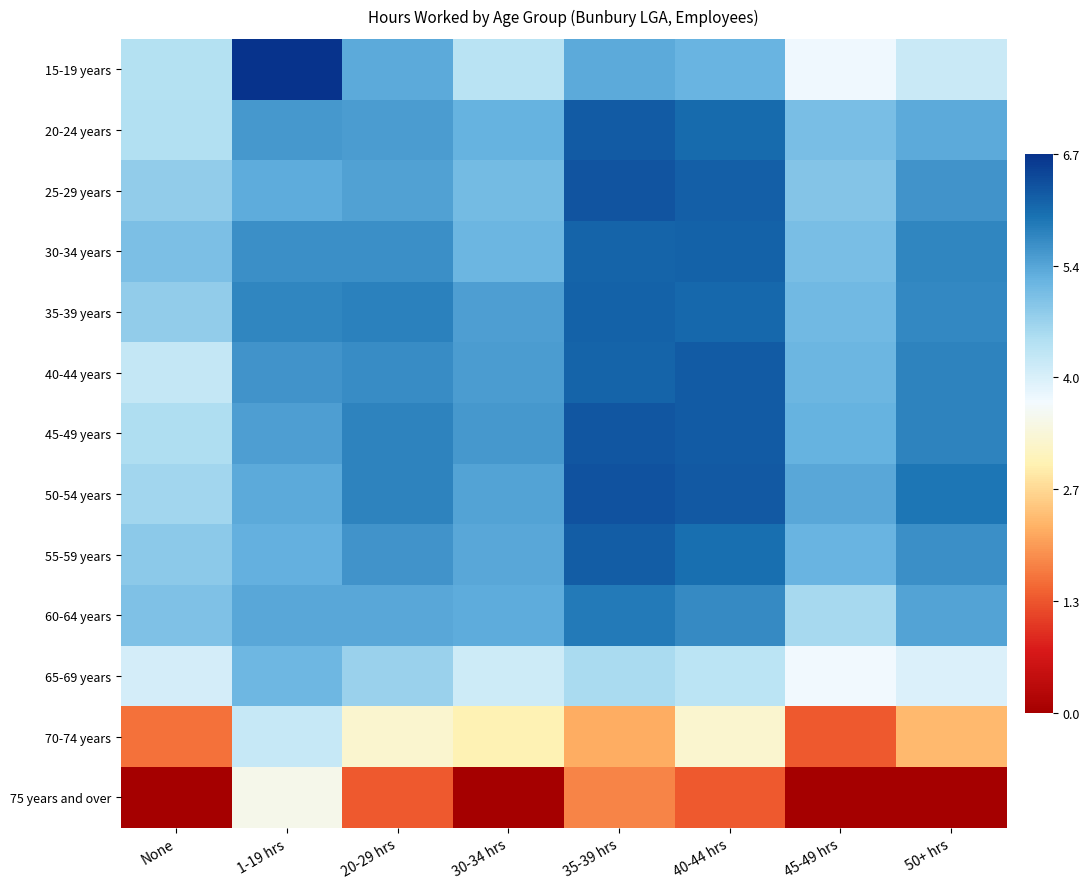

Reading right to left, extract all data points from this chart.

15-19 years: 50+ hrs=4.2	45-49 hrs=3.8	40-44 hrs=5.2	35-39 hrs=5.3	30-34 hrs=4.4	20-29 hrs=5.3	1-19 hrs=6.7	None=4.4
20-24 years: 50+ hrs=5.3	45-49 hrs=5.0	40-44 hrs=6.0	35-39 hrs=6.2	30-34 hrs=5.2	20-29 hrs=5.4	1-19 hrs=5.5	None=4.5
25-29 years: 50+ hrs=5.6	45-49 hrs=4.9	40-44 hrs=6.2	35-39 hrs=6.3	30-34 hrs=5.1	20-29 hrs=5.4	1-19 hrs=5.3	None=4.8
30-34 years: 50+ hrs=5.7	45-49 hrs=5.0	40-44 hrs=6.1	35-39 hrs=6.1	30-34 hrs=5.2	20-29 hrs=5.6	1-19 hrs=5.6	None=5.0
35-39 years: 50+ hrs=5.7	45-49 hrs=5.1	40-44 hrs=6.1	35-39 hrs=6.1	30-34 hrs=5.4	20-29 hrs=5.8	1-19 hrs=5.7	None=4.8
40-44 years: 50+ hrs=5.8	45-49 hrs=5.1	40-44 hrs=6.2	35-39 hrs=6.1	30-34 hrs=5.5	20-29 hrs=5.6	1-19 hrs=5.6	None=4.2
45-49 years: 50+ hrs=5.7	45-49 hrs=5.2	40-44 hrs=6.2	35-39 hrs=6.3	30-34 hrs=5.5	20-29 hrs=5.7	1-19 hrs=5.4	None=4.5
50-54 years: 50+ hrs=5.9	45-49 hrs=5.3	40-44 hrs=6.2	35-39 hrs=6.3	30-34 hrs=5.4	20-29 hrs=5.7	1-19 hrs=5.3	None=4.6
55-59 years: 50+ hrs=5.6	45-49 hrs=5.2	40-44 hrs=6.0	35-39 hrs=6.2	30-34 hrs=5.3	20-29 hrs=5.6	1-19 hrs=5.2	None=4.8
60-64 years: 50+ hrs=5.4	45-49 hrs=4.6	40-44 hrs=5.7	35-39 hrs=5.8	30-34 hrs=5.3	20-29 hrs=5.3	1-19 hrs=5.3	None=5.0
65-69 years: 50+ hrs=4.0	45-49 hrs=3.7	40-44 hrs=4.3	35-39 hrs=4.5	30-34 hrs=4.1	20-29 hrs=4.7	1-19 hrs=5.1	None=4.1
70-74 years: 50+ hrs=2.3	45-49 hrs=1.4	40-44 hrs=3.3	35-39 hrs=2.2	30-34 hrs=3.0	20-29 hrs=3.3	1-19 hrs=4.2	None=1.6
75 years and over: 50+ hrs=0.0	45-49 hrs=0.0	40-44 hrs=1.4	35-39 hrs=1.8	30-34 hrs=0.0	20-29 hrs=1.4	1-19 hrs=3.5	None=0.0